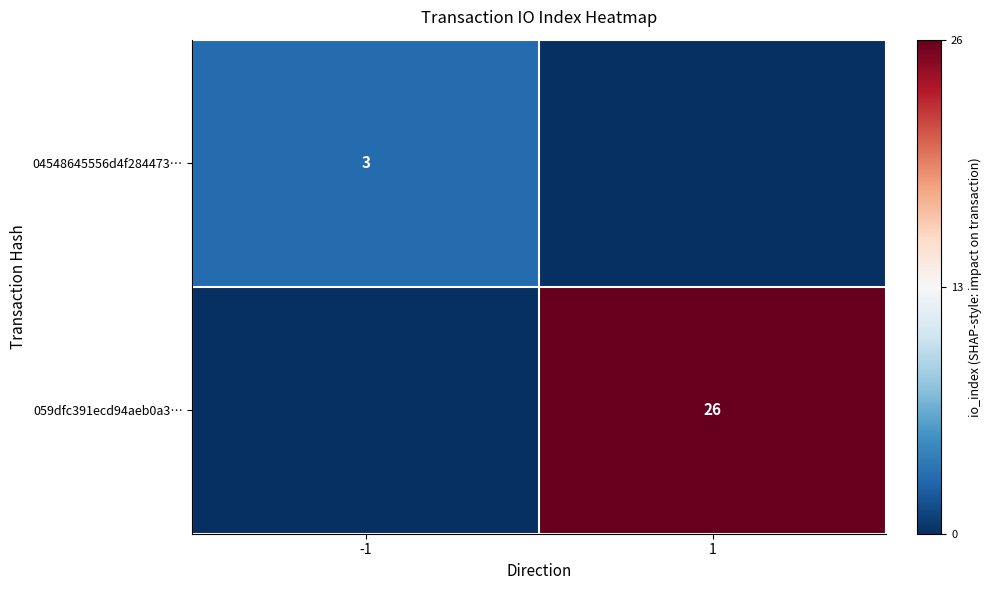

Is it true that 059dfc391ecd94aeb0a3… equals 26 at 1?

True